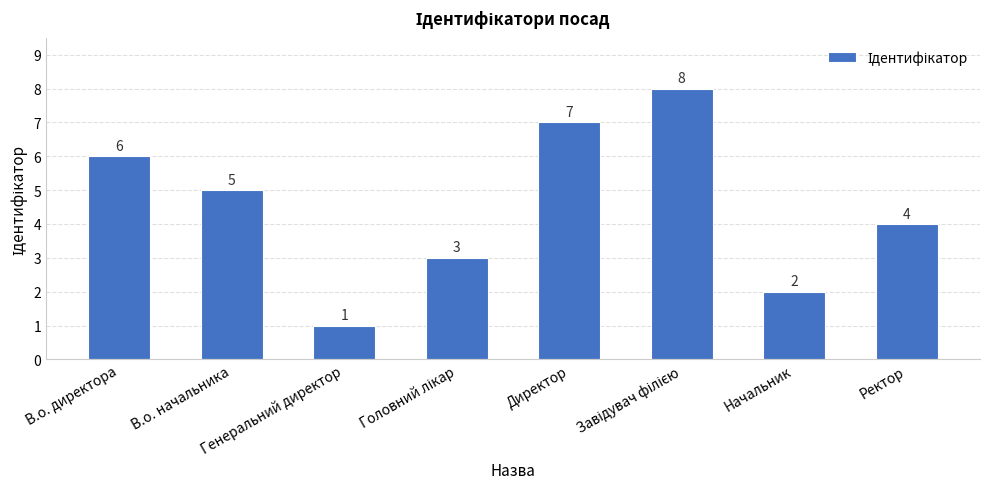

What is the maximum value shown in the chart?

8